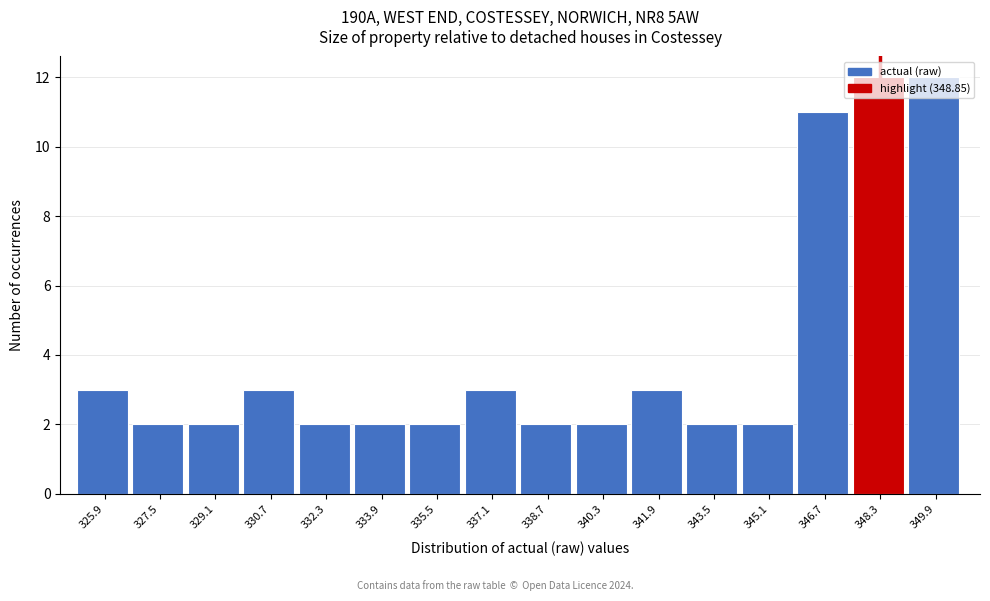

What is the label of the 8th bar from the right?

338.7